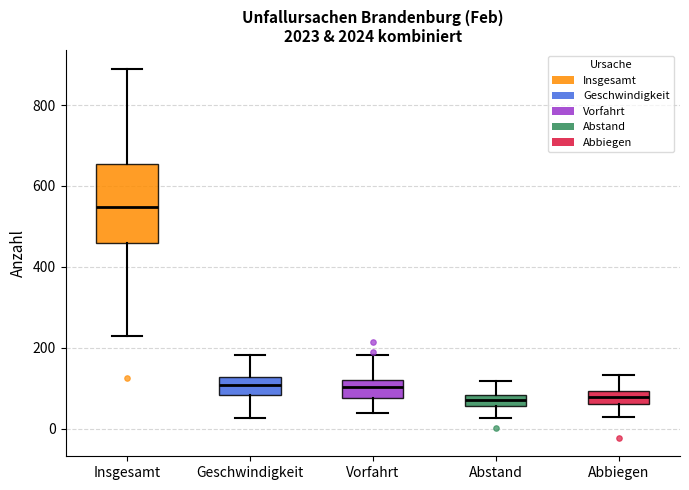

Where does the median line of the box for Geschwindigkeit sit on the y-axis? The values are not printed on the chart, so give them approximately, as read against the axis.

100